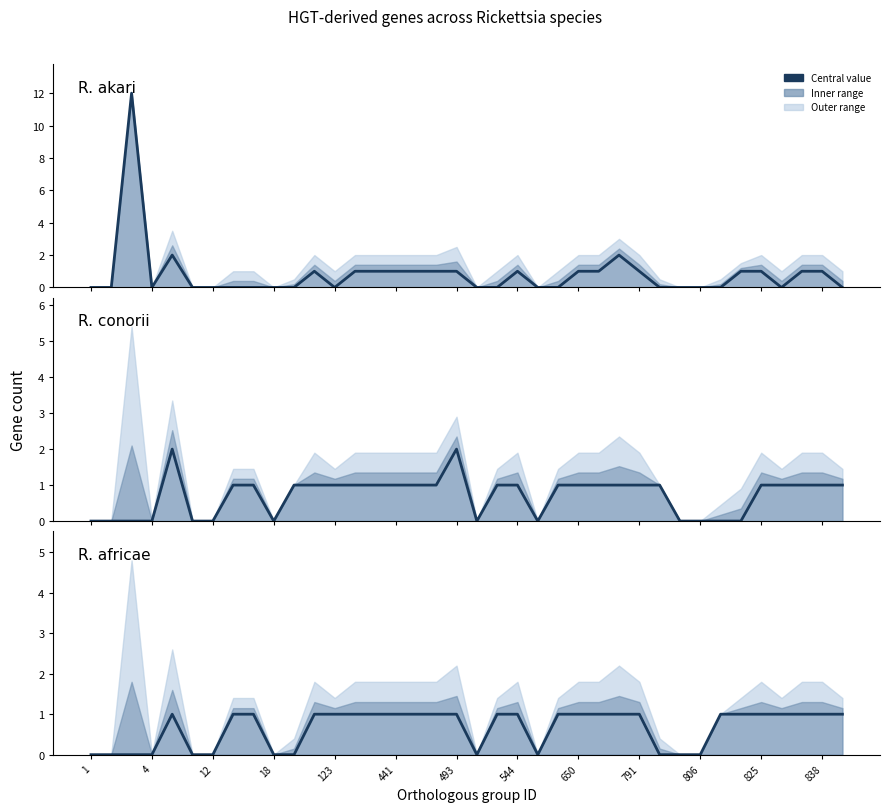

How many positive values does the R. africae series have?

25